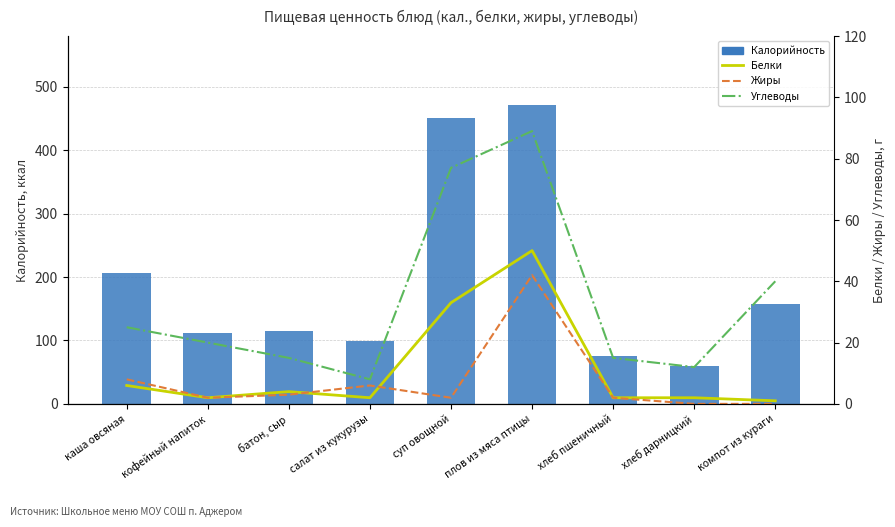

At how many categories does at least one series exceed 344?

2